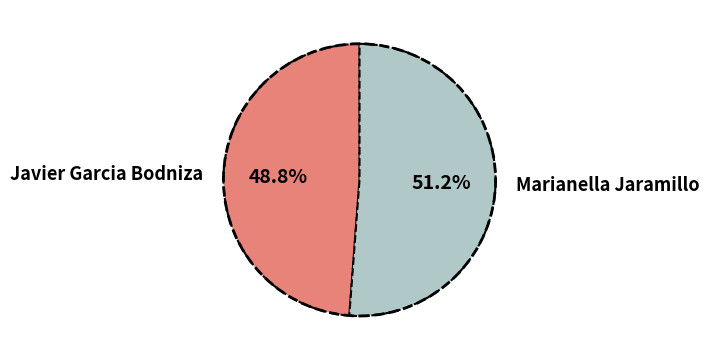

Is Marianella Jaramillo the majority of the pie?

Yes